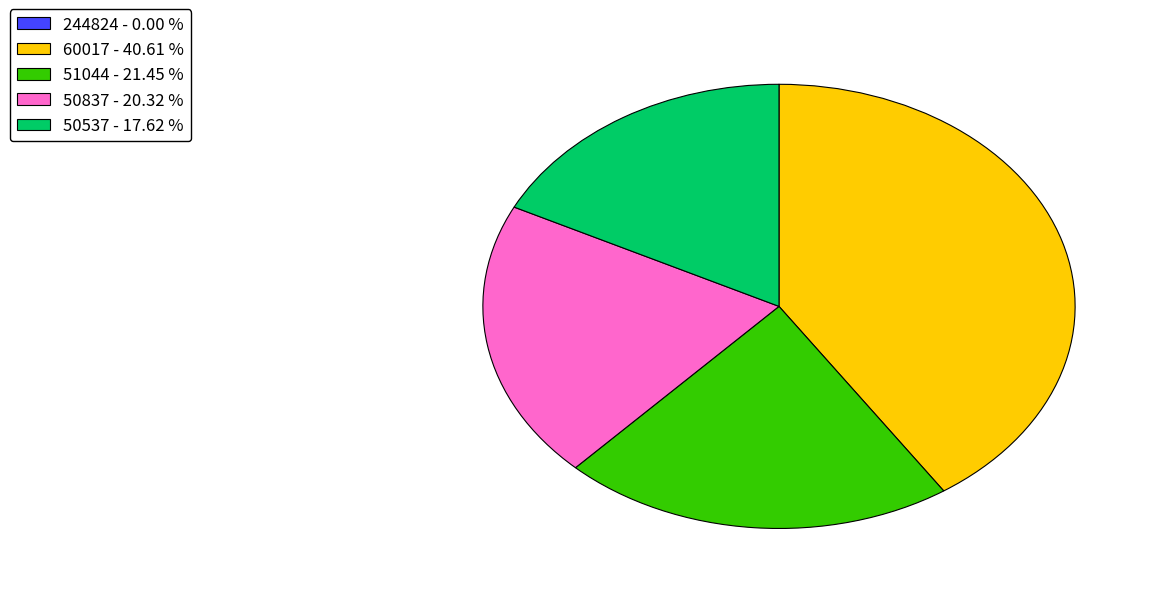

Which category has the biggest portion of the pie?

60017 - 40.61 %